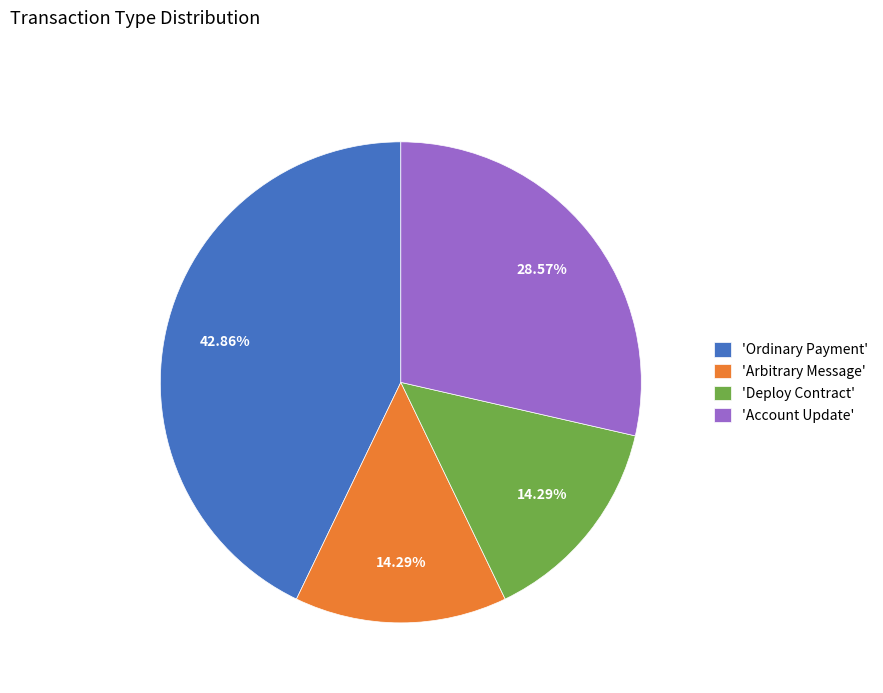

How many slices are in this pie chart?

4